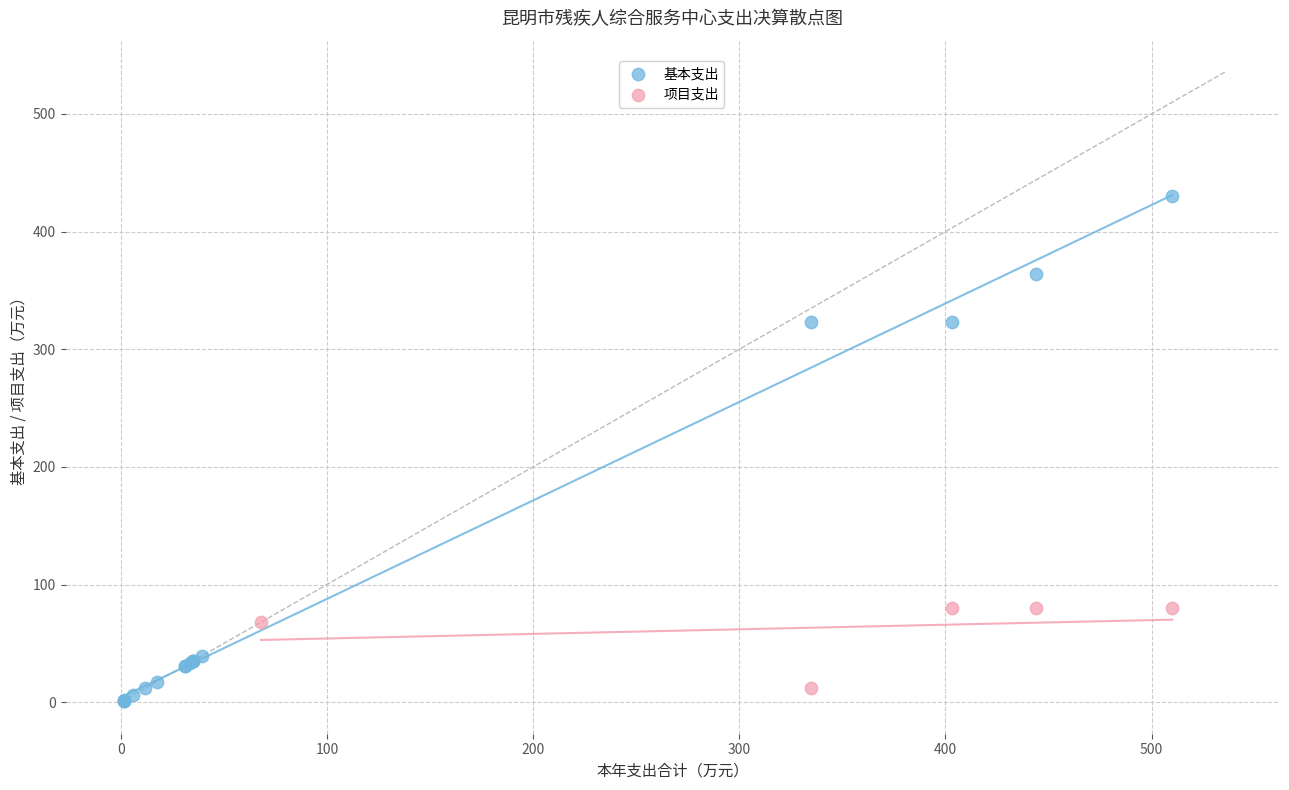

Which series has the largest Y range (max minus min)?

基本支出